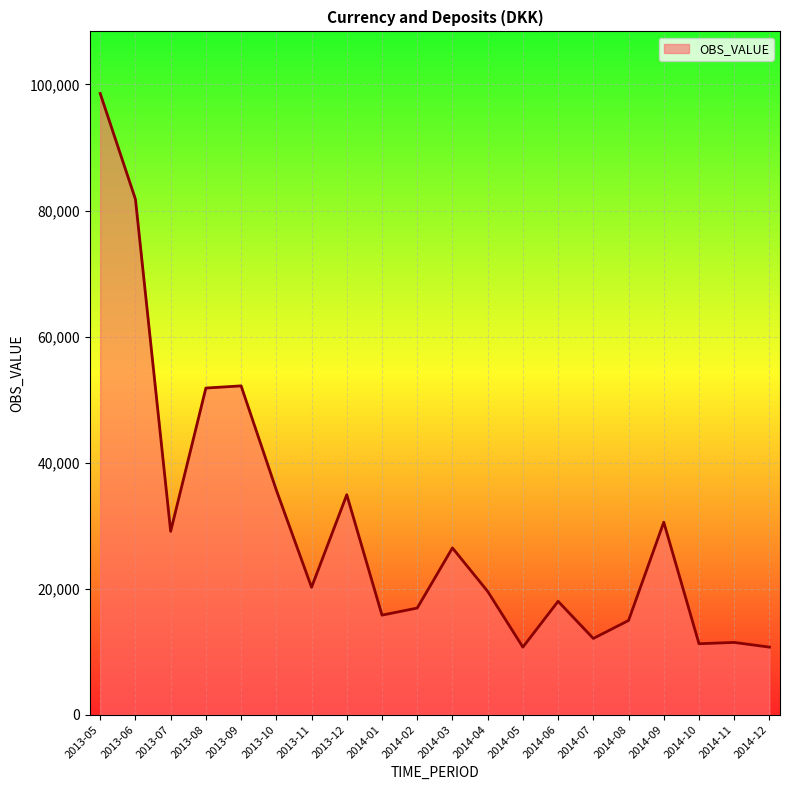

What is the difference between the maximum and minimum values?

87854